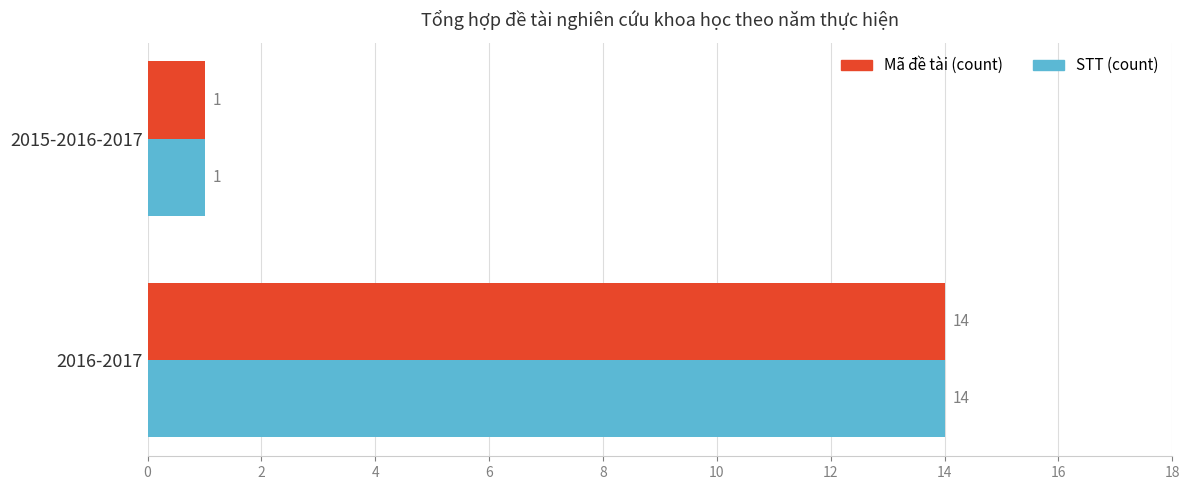

Is the value of Mã đề tài (count) at 2015-2016-2017 greater than the value of STT (count) at 2016-2017?

No